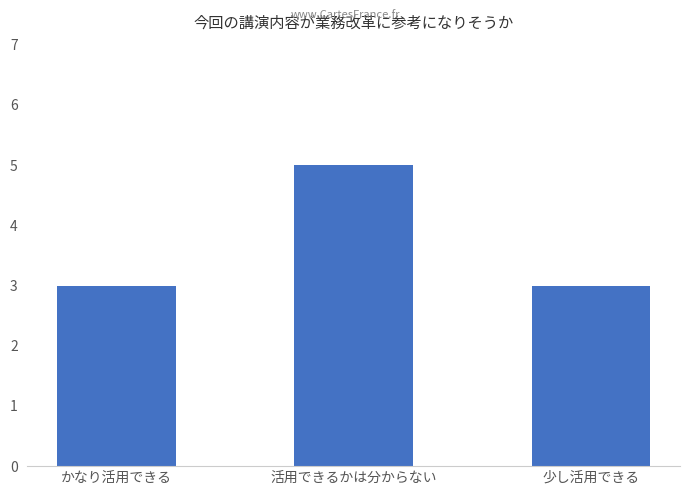

Does the chart contain stacked bars?

No